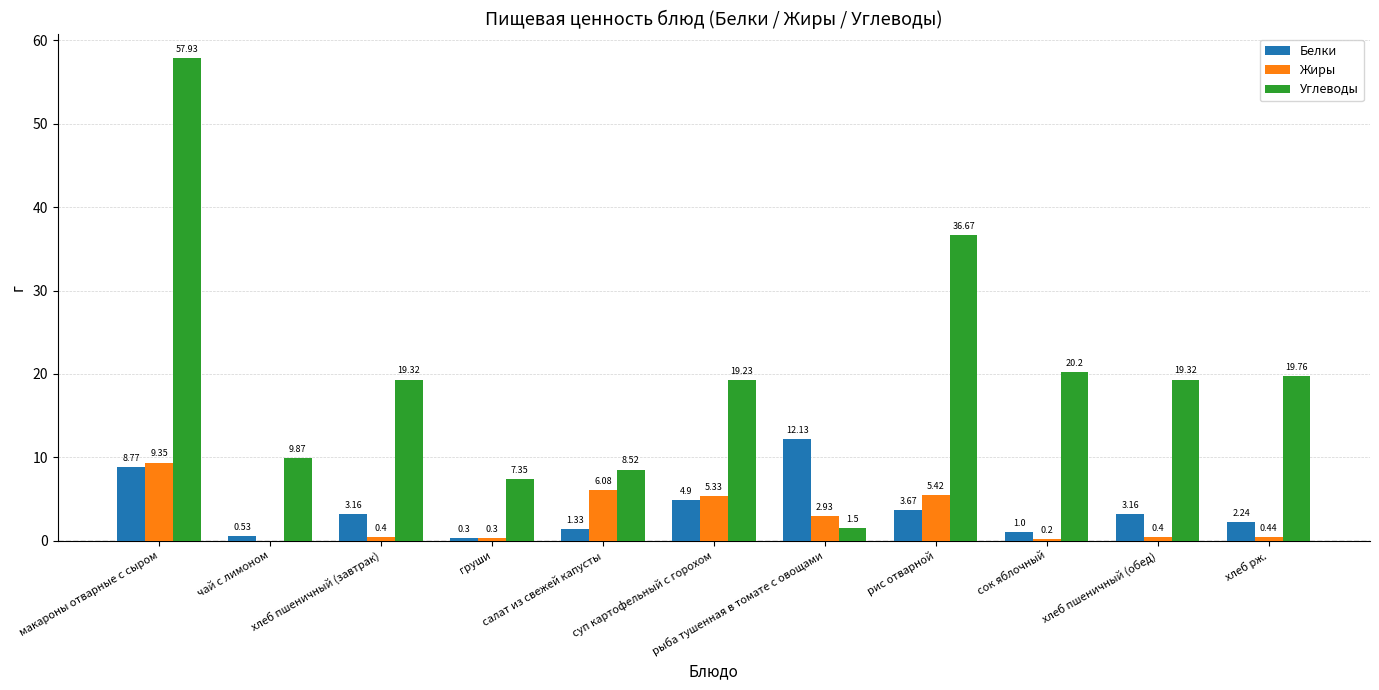

Which series has the largest total across all categories?

Углеводы